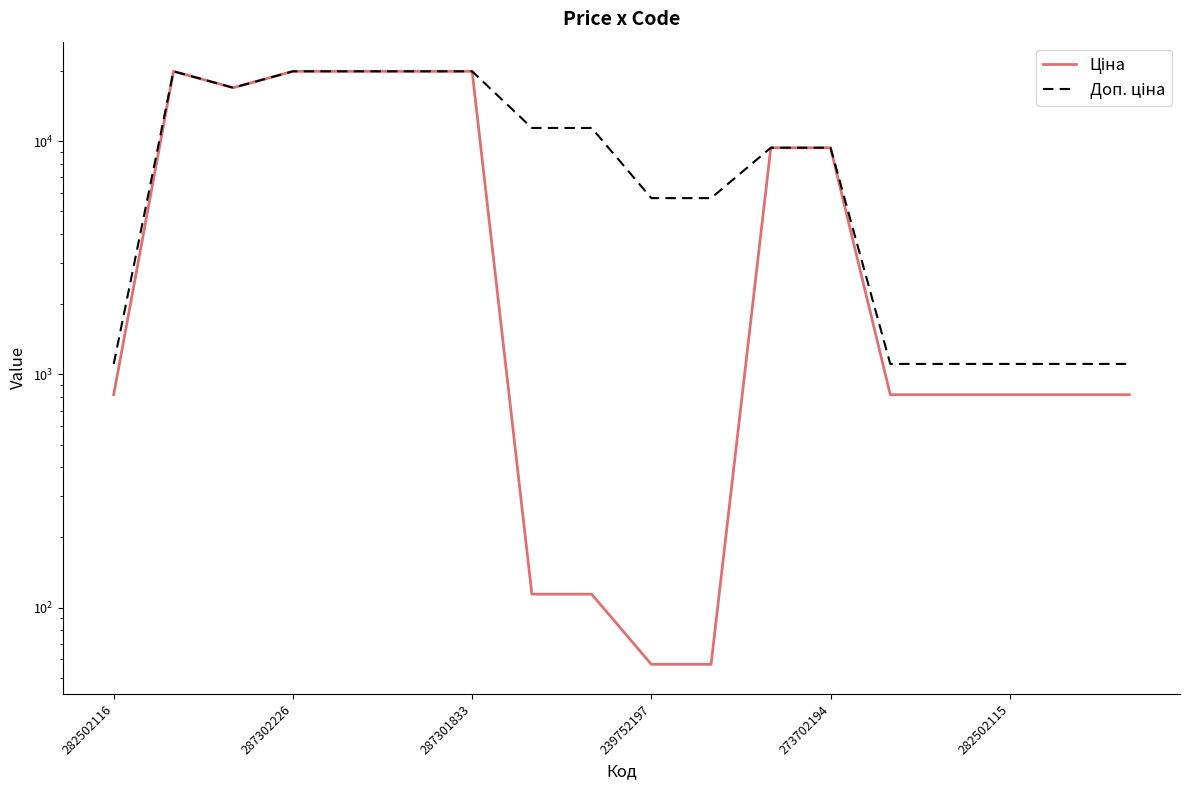

What is the difference between the maximum and second lowest values in the Ціна series?

19907.1